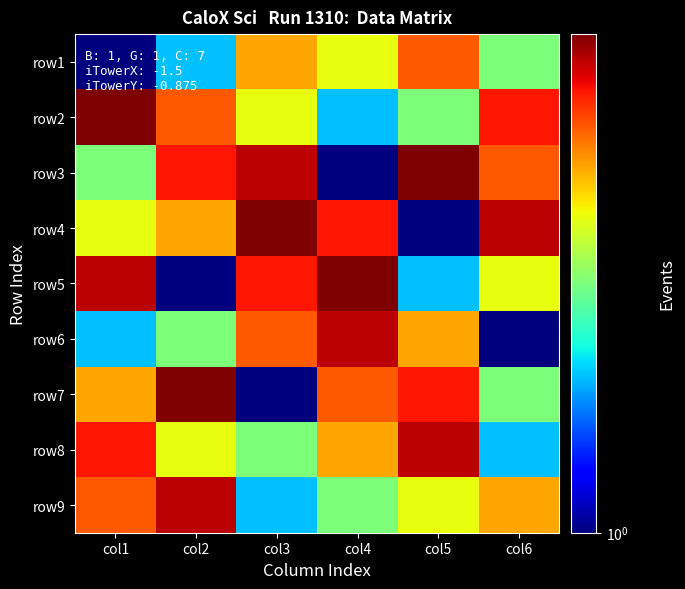

Which series has the widest spread of values?

row3